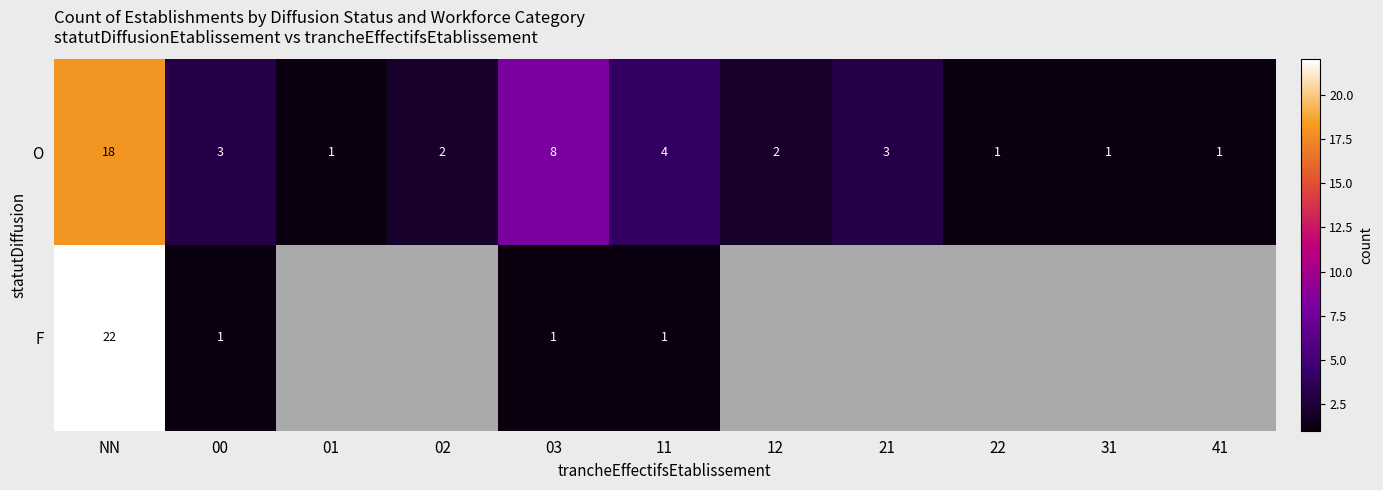

True or false: O has a value of 4 at 11.

True